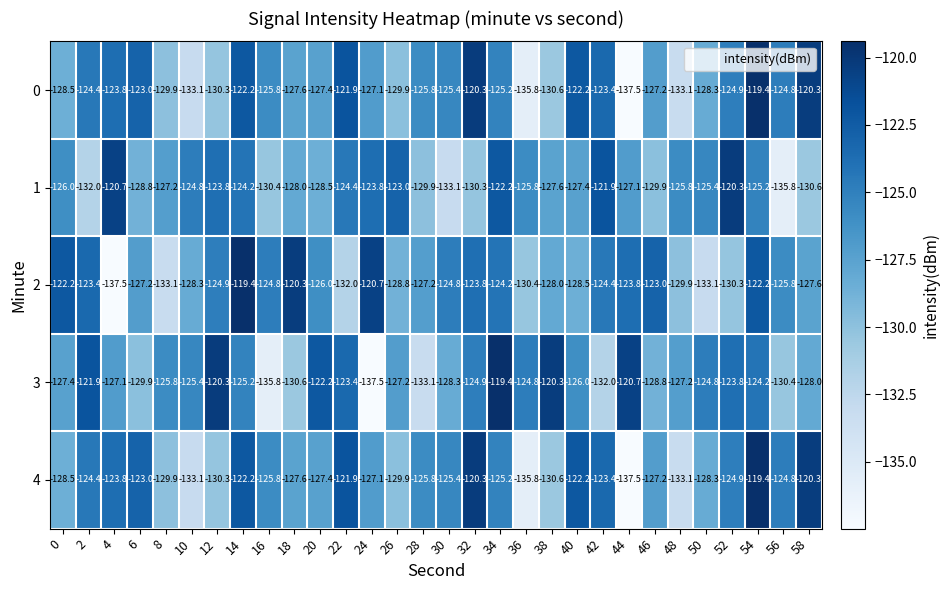

What is the approximate value of 2 at 38?

-128.0